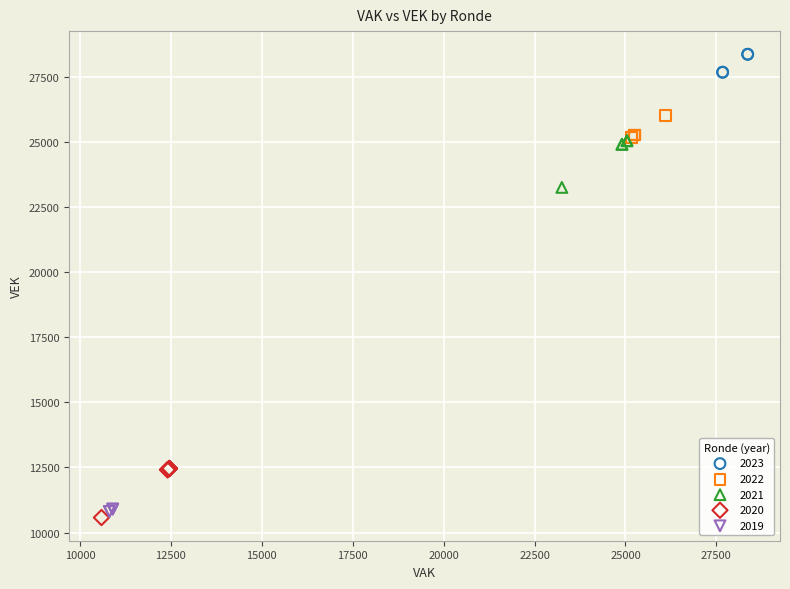

Which series reaches the maximum Y coordinate?

2023